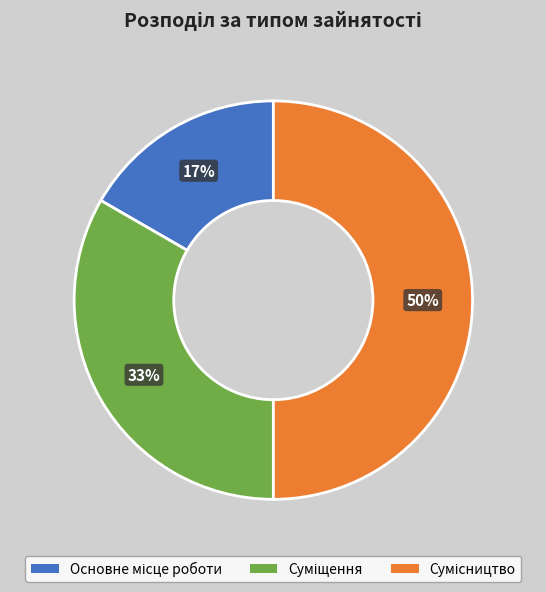

How many segments does this pie chart have?

3